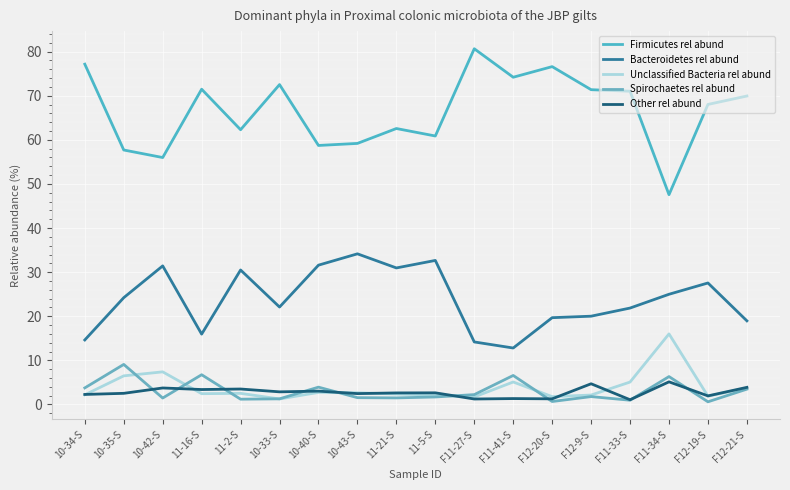

What is the lowest value of the Spirochaetes rel abund series?

0.6